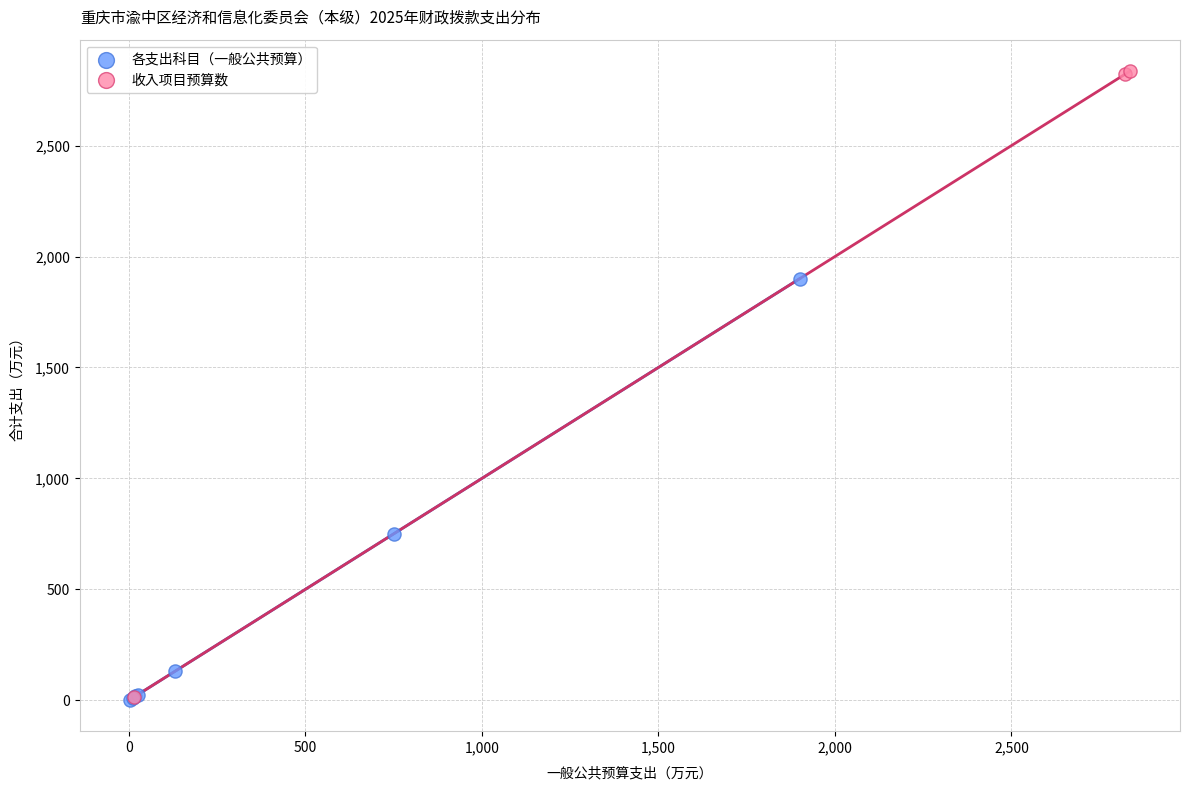

Which series has the largest Y range (max minus min)?

收入项目预算数